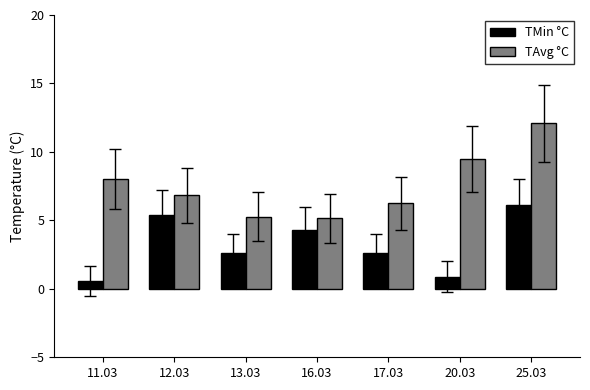

Is it true that TMin °C equals 0.6 at 11.03?

True